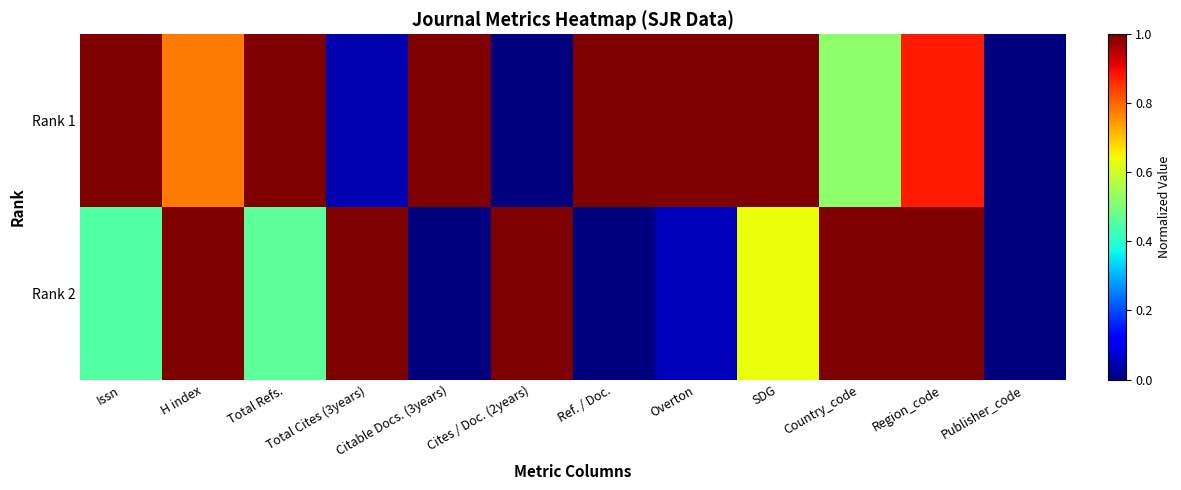

Between Ref. / Doc. and Country_code, which series saw the biggest shift?

Rank 2